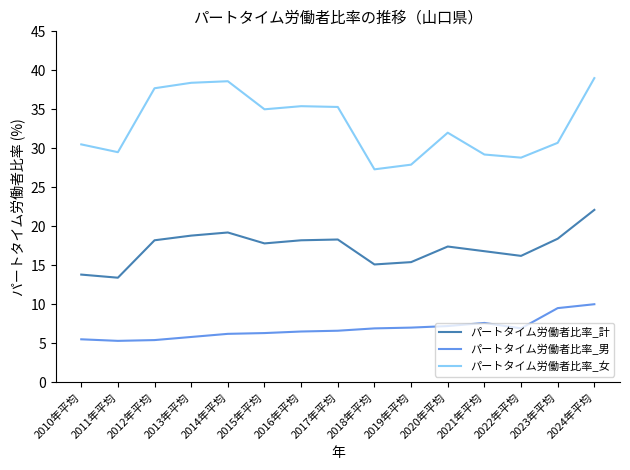

What is the lowest value of the パートタイム労働者比率_女 series?

27.3